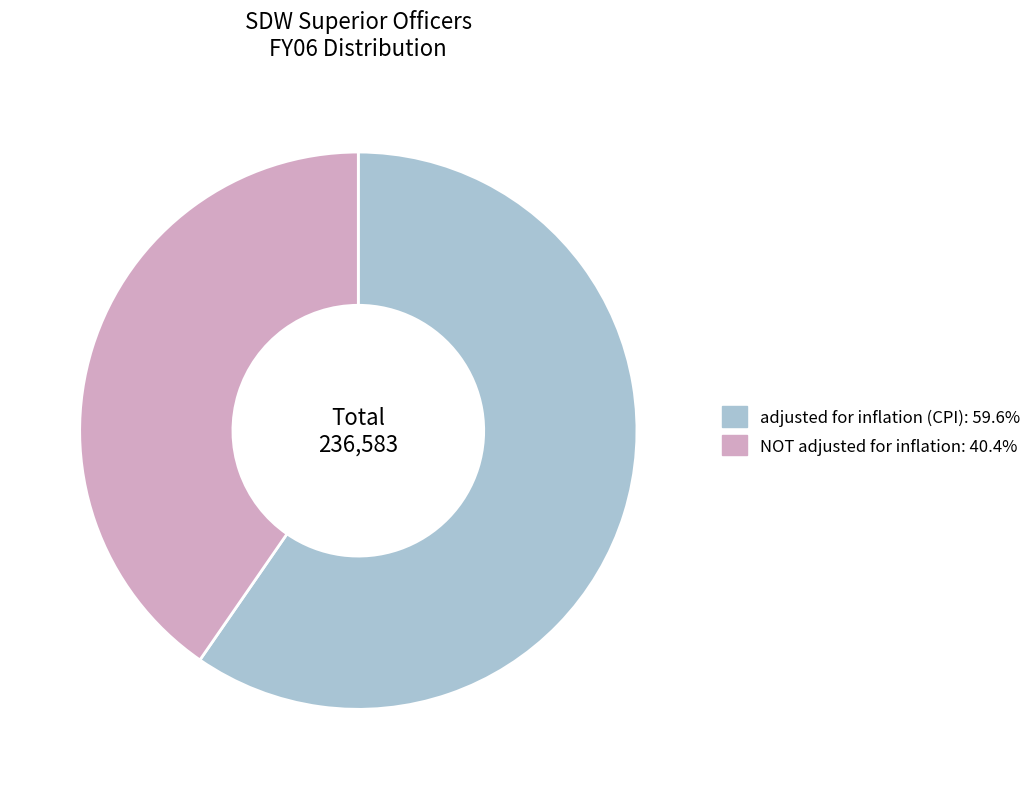

Which category has the smallest portion of the pie?

NOT adjusted for inflation